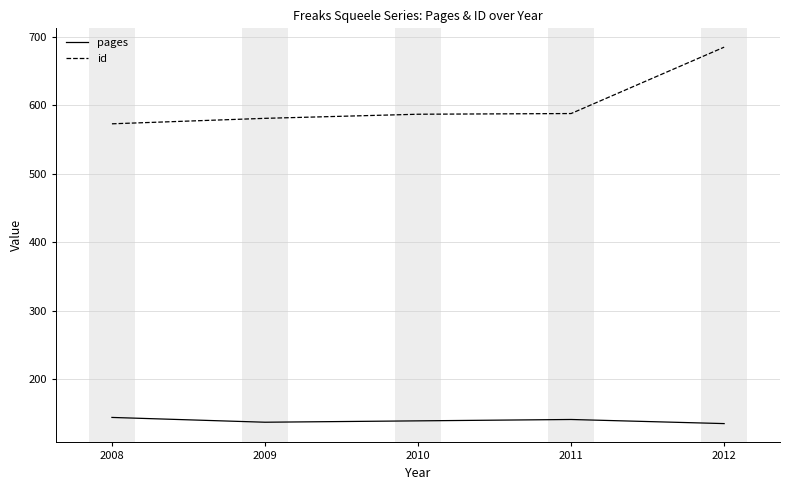

Which series has the widest spread of values?

id